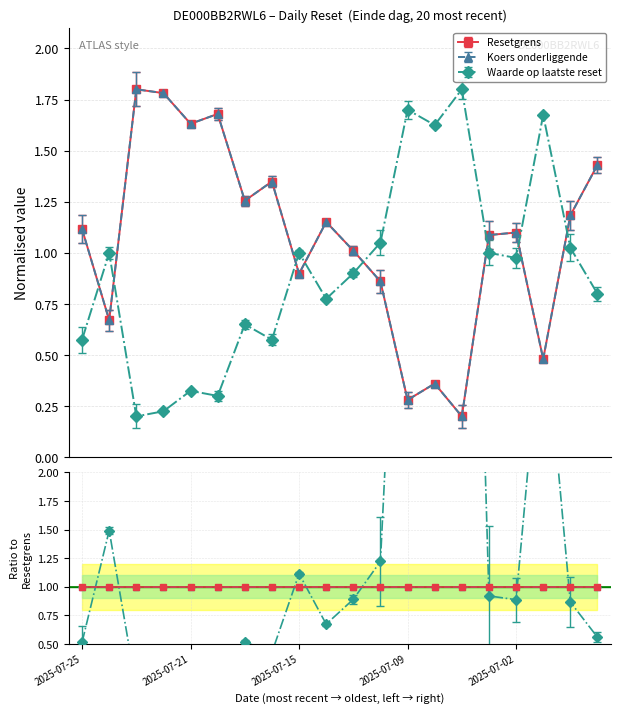

What is the value of the Resetgrens point at the 10th from the left?

1.2